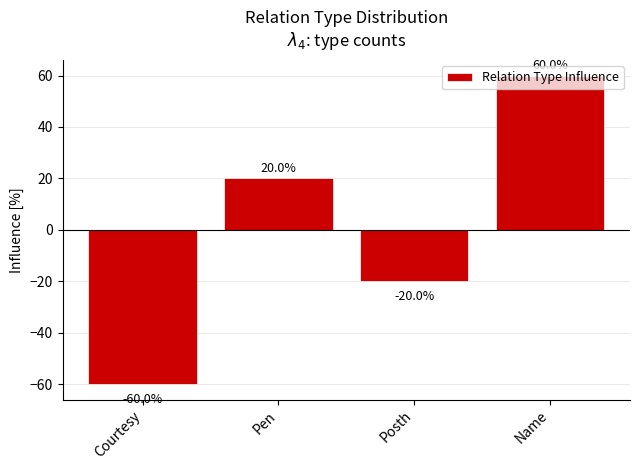

List the labels in order of value, smallest first.

Courtesy, Posth, Pen, Name